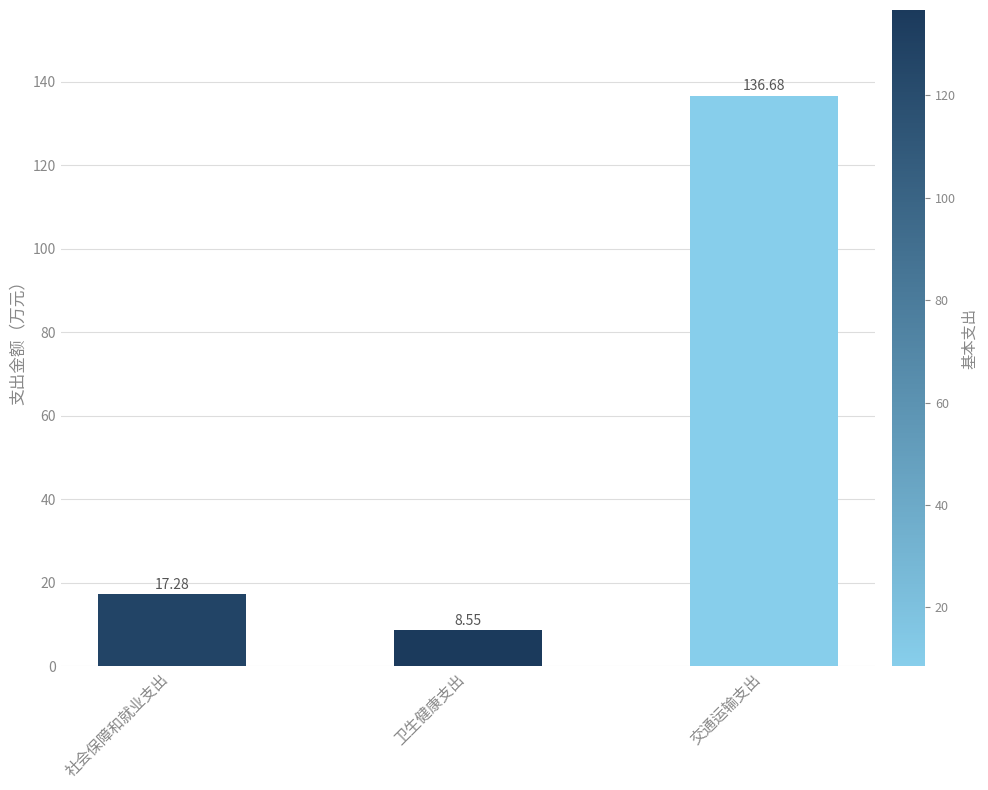

What position from the right is 社会保障和就业支出?

3